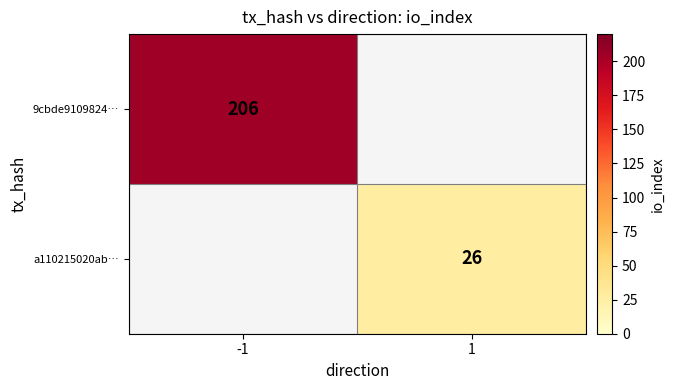

The a110215020ab… series shows 44 at 1. True or false?

False